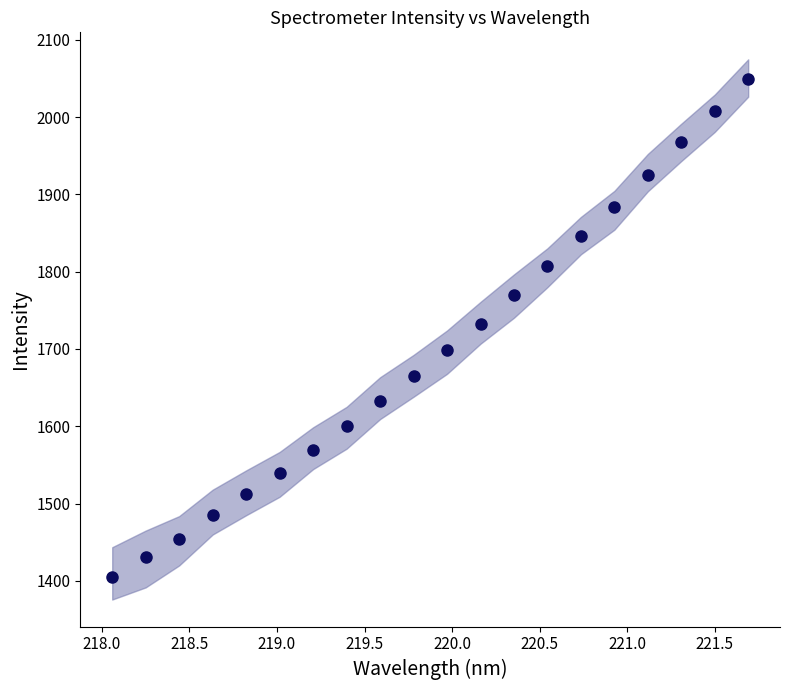

What is the range of Y values (max minus min)?

644.7